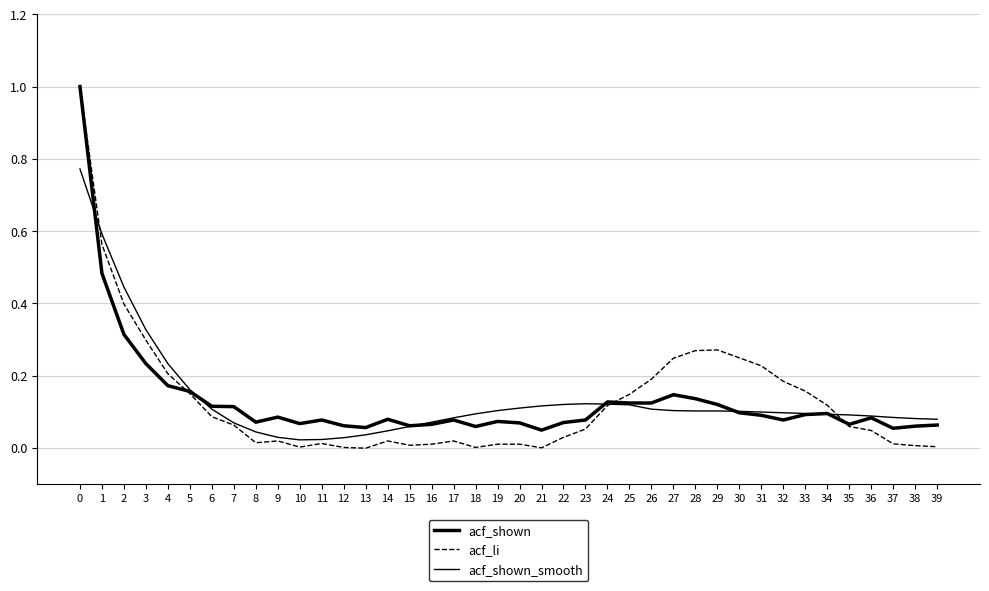

How many distinct data groups are displayed?

3